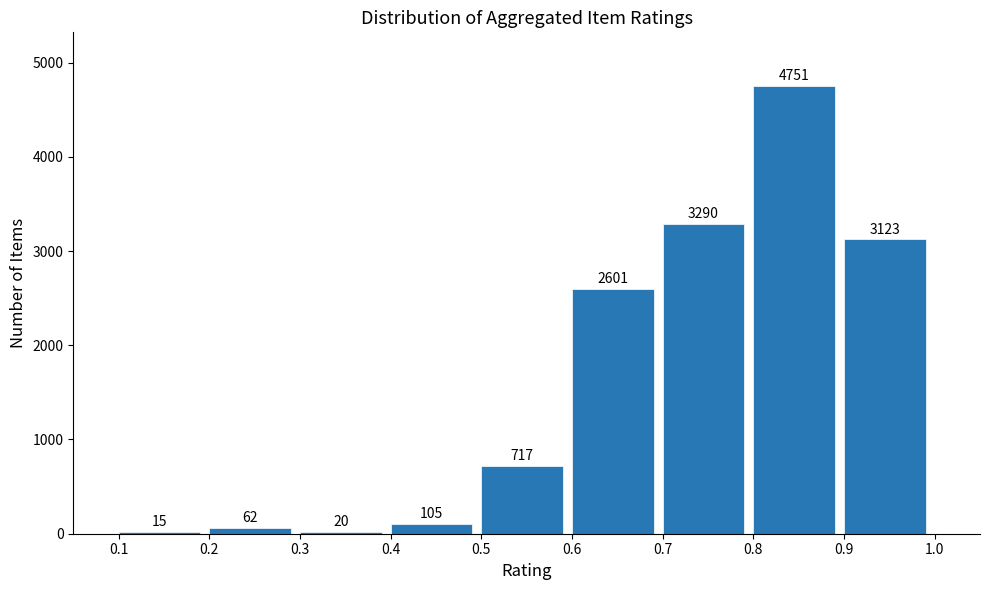

Reading left to right, list all the values displayed in this chart.

0.1=15	0.2=62	0.3=20	0.4=105	0.5=717	0.6=2601	0.7=3290	0.8=4751	0.9=3123